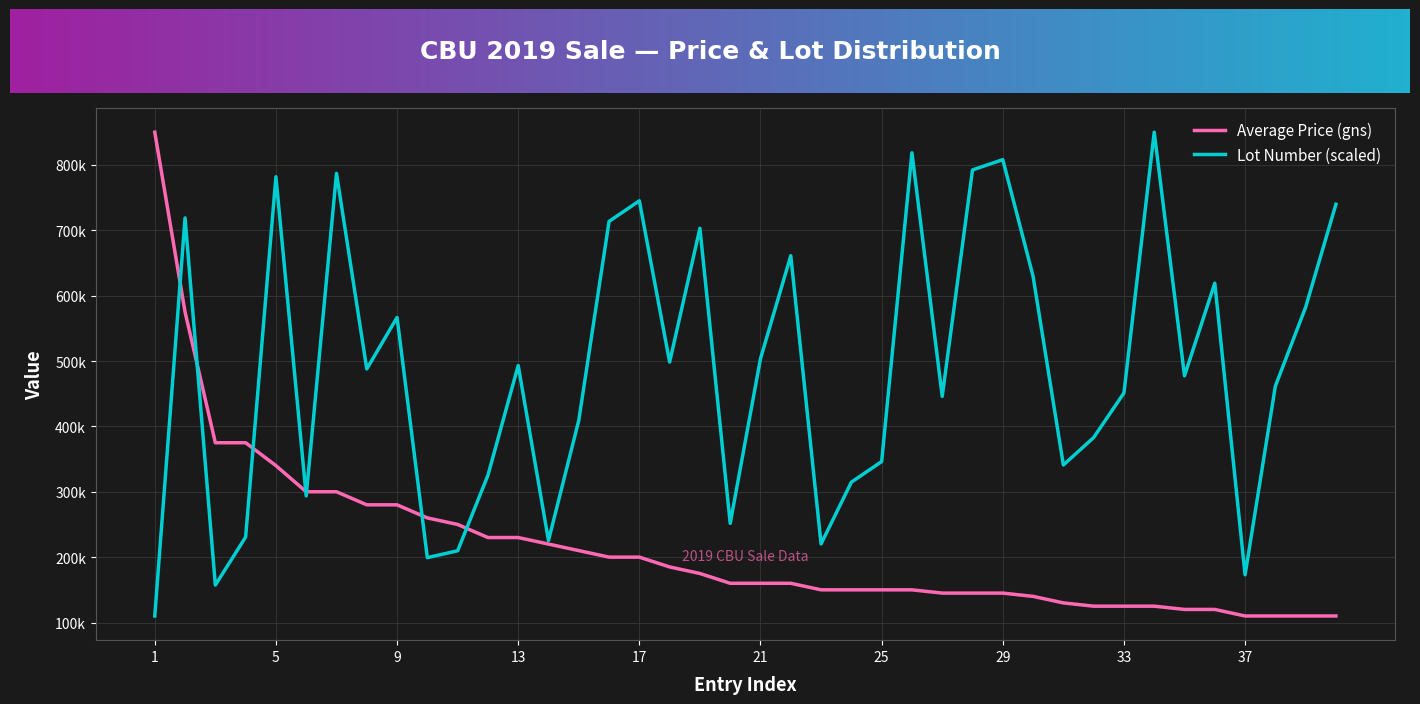

Rank the series by their maximum value, from highest to lowest.

Average Price (gns), Lot Number